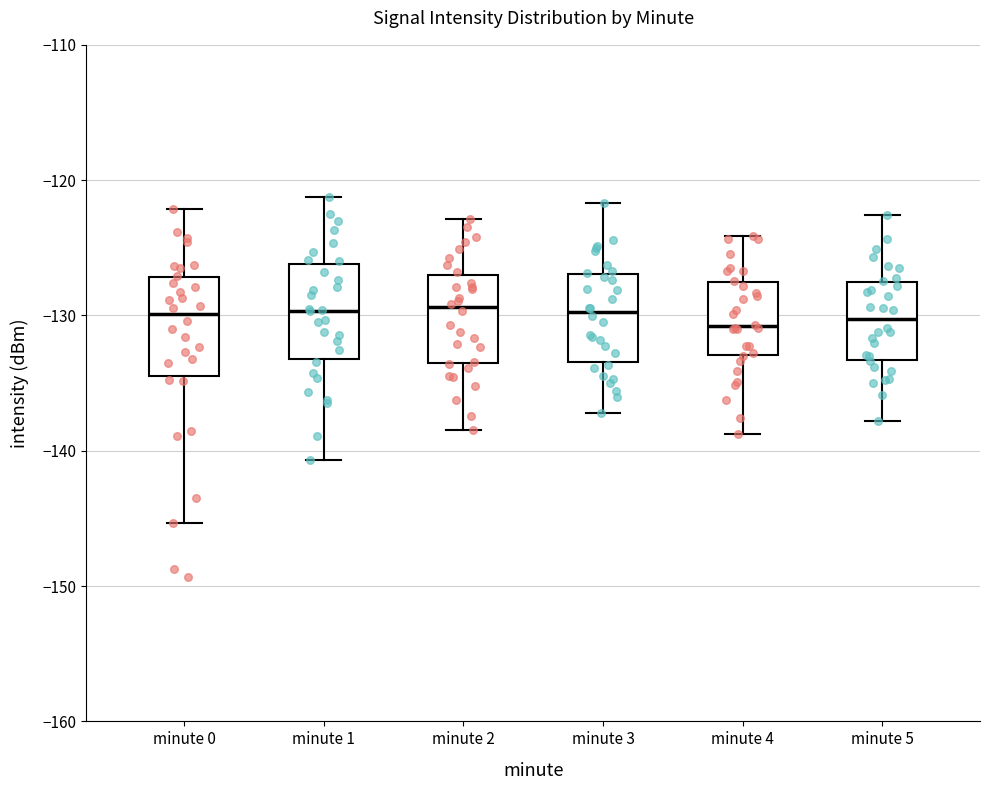

Reading left to right, transcribe this box plot: for each box, give where its median line is, the range the box spans, and where its two whiskers end, as read against the y-axis. The values are not printed on the chart, so give them approximately, as read against the axis.

minute 0: median -130, box -134 to -127, whiskers -145 to -122
minute 1: median -130, box -133 to -126, whiskers -141 to -121
minute 2: median -129, box -134 to -127, whiskers -138 to -123
minute 3: median -130, box -133 to -127, whiskers -137 to -122
minute 4: median -131, box -133 to -128, whiskers -139 to -124
minute 5: median -130, box -133 to -128, whiskers -138 to -123